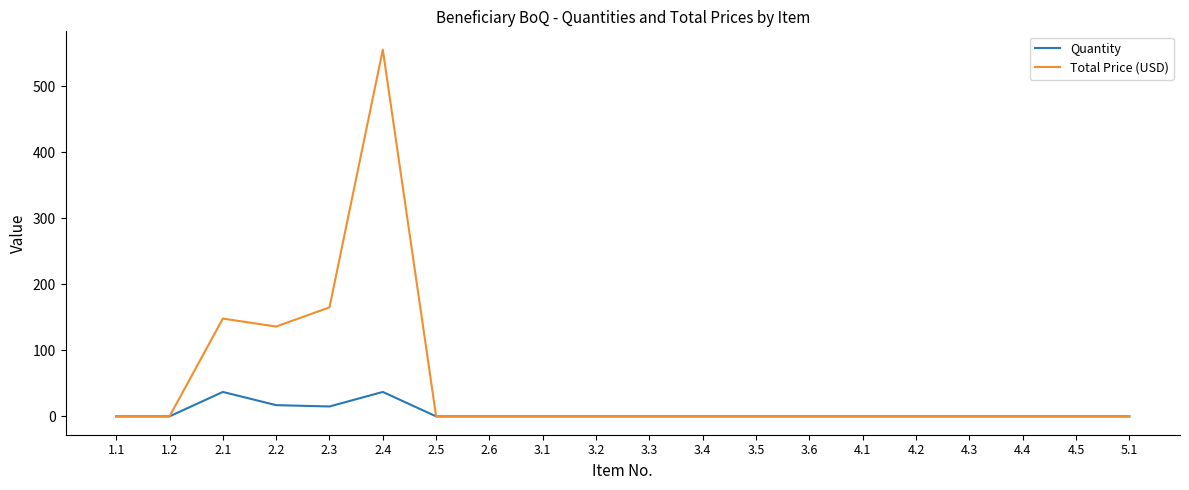

At how many categories does at least one series exceed 273?

1